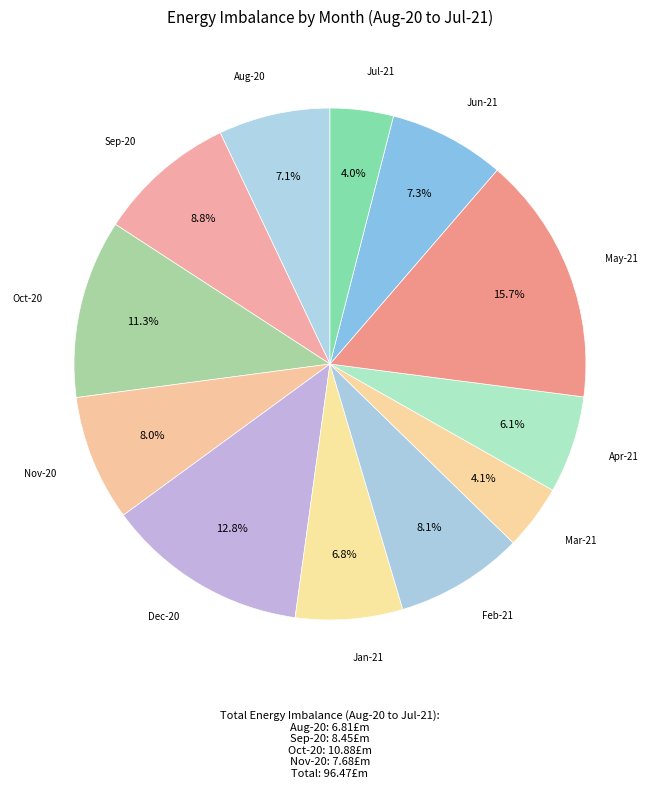

How many slices are in this pie chart?

12